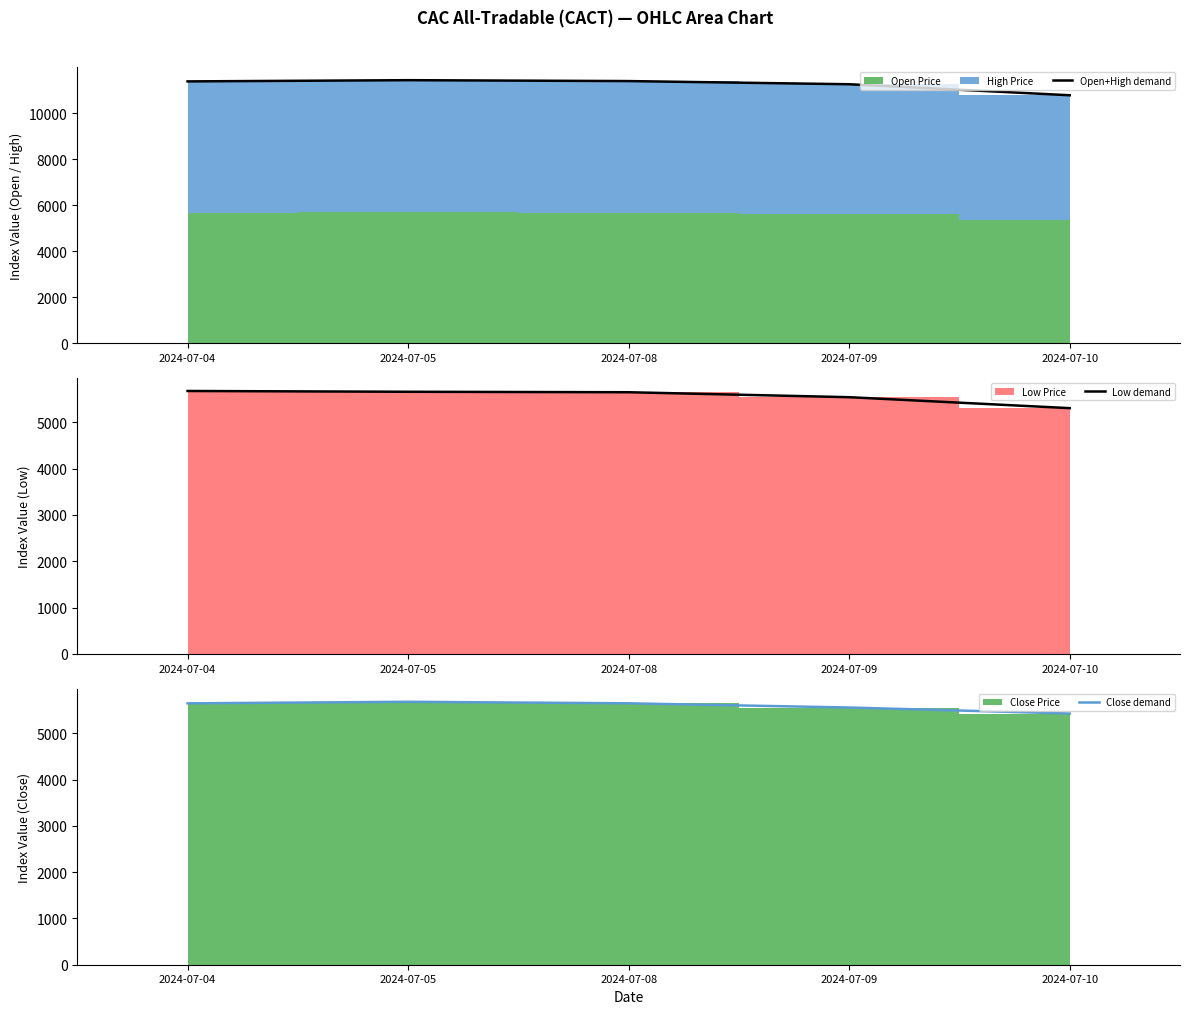

Reading right to left, what are all the values shown in this chart?

Open+High demand: 2024-07-10=10771.7	2024-07-09=11250.6	2024-07-08=11388.5	2024-07-05=11427.5	2024-07-04=11374.5
Low demand: 2024-07-10=5304.3	2024-07-09=5540.7	2024-07-08=5647.6	2024-07-05=5657.8	2024-07-04=5674.8
Close demand: 2024-07-10=5426.6	2024-07-09=5556.9	2024-07-08=5647.6	2024-07-05=5680.8	2024-07-04=5647.0